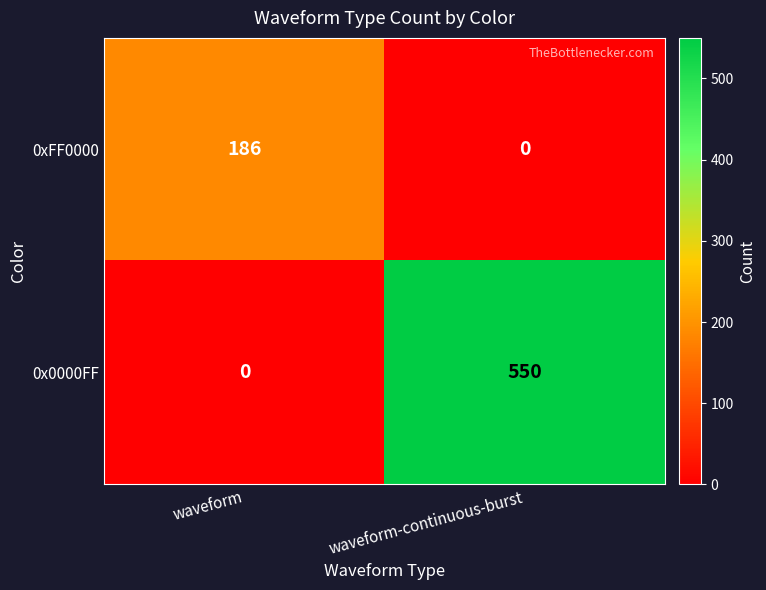

At how many categories does at least one series exceed 66?

2